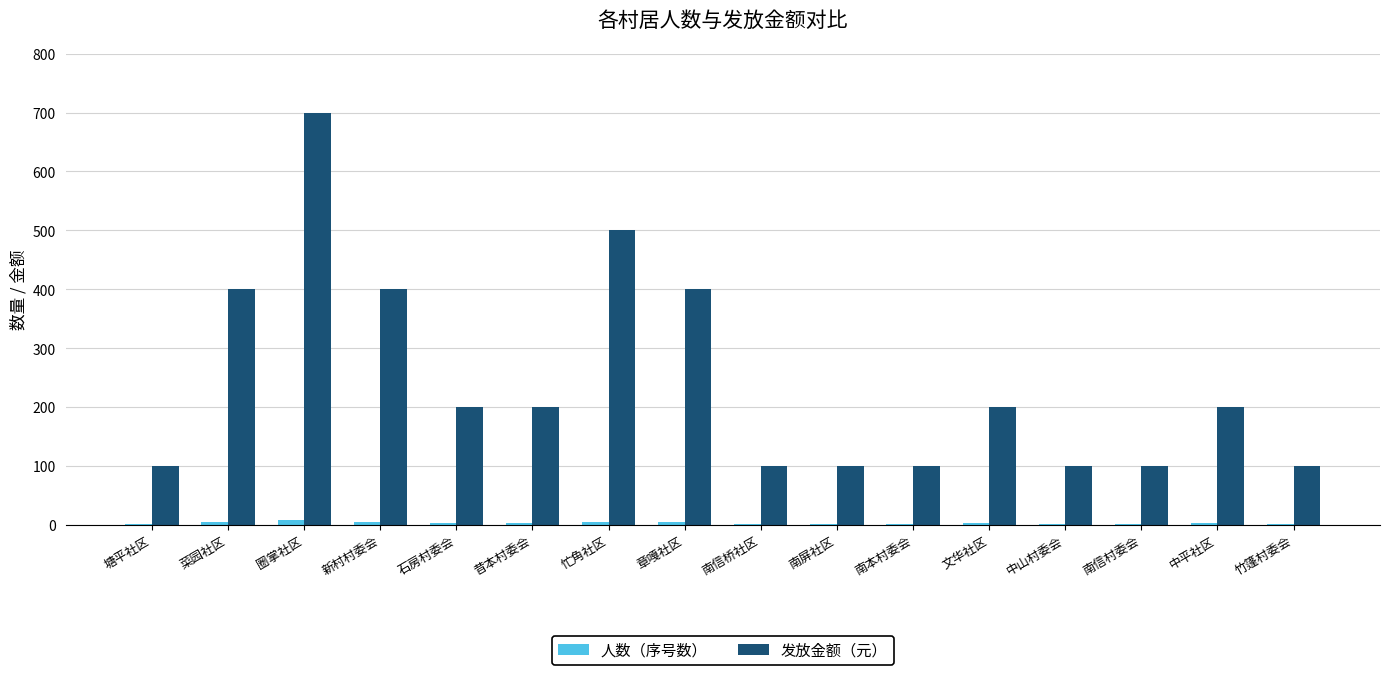

What is the sum of all 发放金额（元） values?

3900